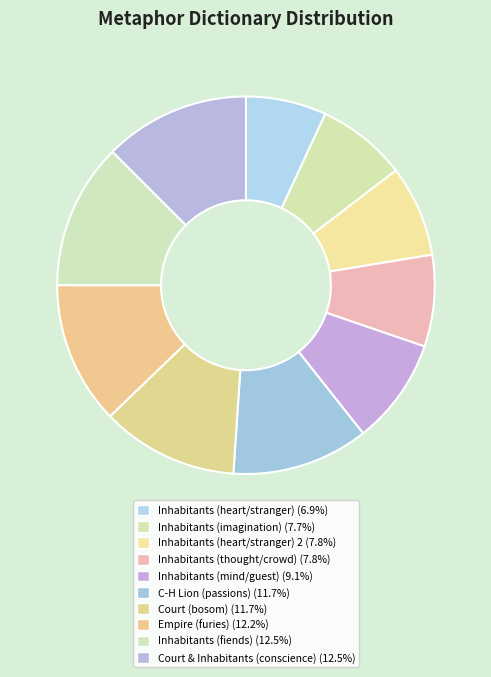

Rank the categories by value from lowest to highest.

Inhabitants (heart/stranger), Inhabitants (imagination/crowd), Inhabitants (heart/stranger) 2, Inhabitants (thought/crowd), Inhabitants (mind/guest), C-H Lion (passions), Court (bosom), Empire (furies), Inhabitants (fiends), Court and Inhabitants (conscience)